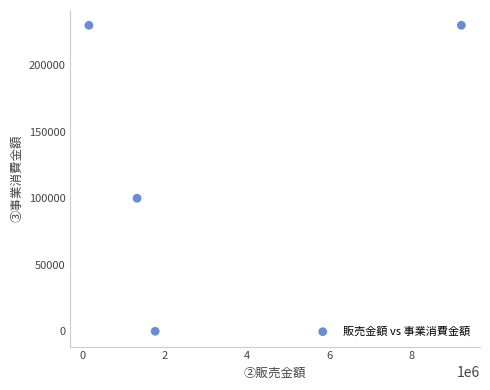

What Y value in the scatter plot is closest to 115000?

100000